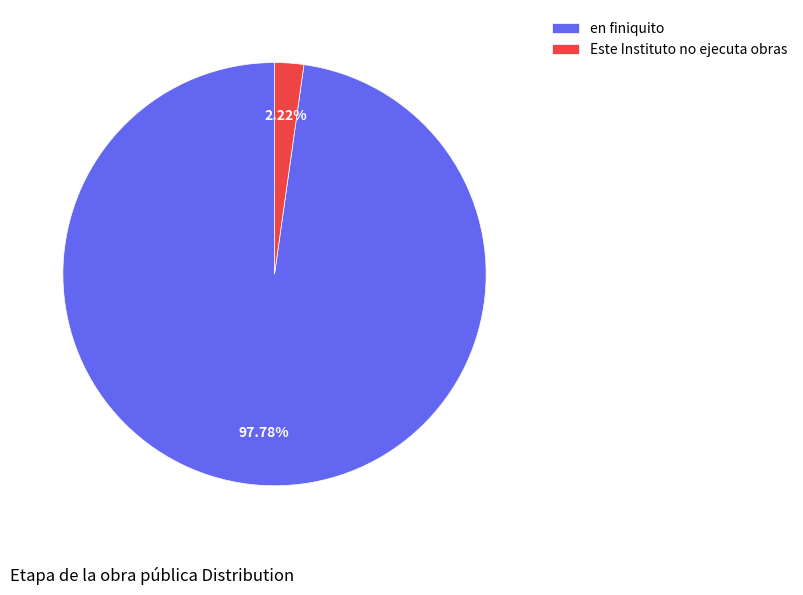

To the nearest percent, what is the average slice percentage?

50%